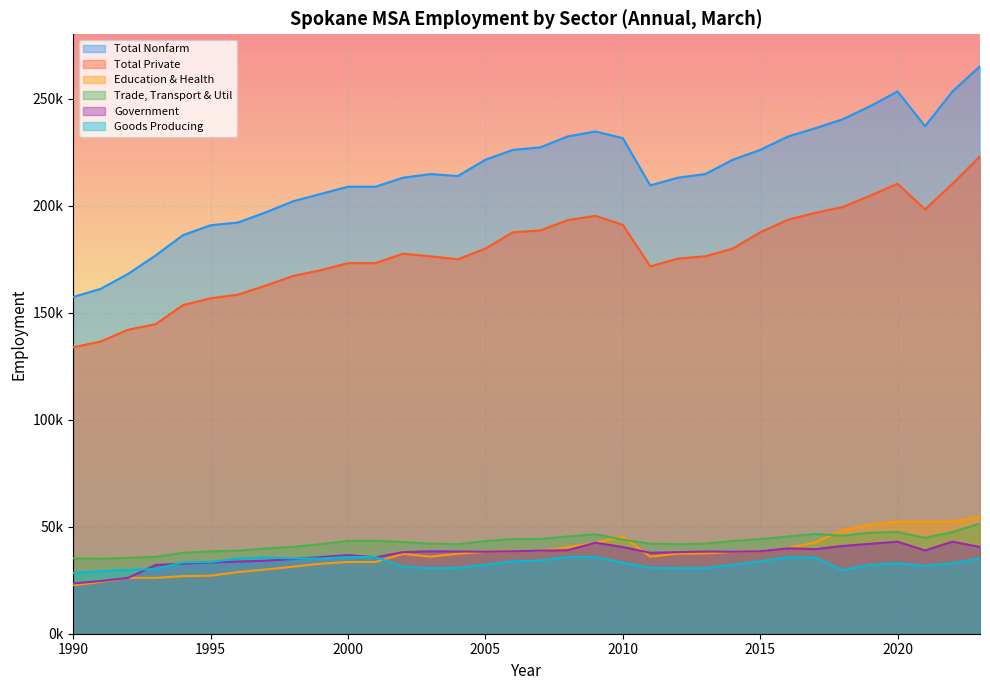

What value does the Total Nonfarm series have at 1991-03?

161100